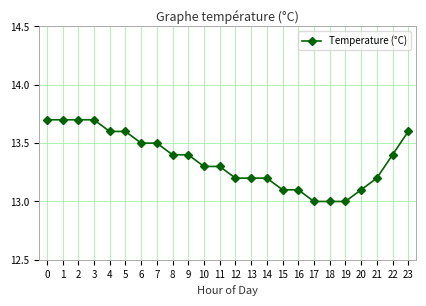

What is the value of the 8th point from the left?

13.5